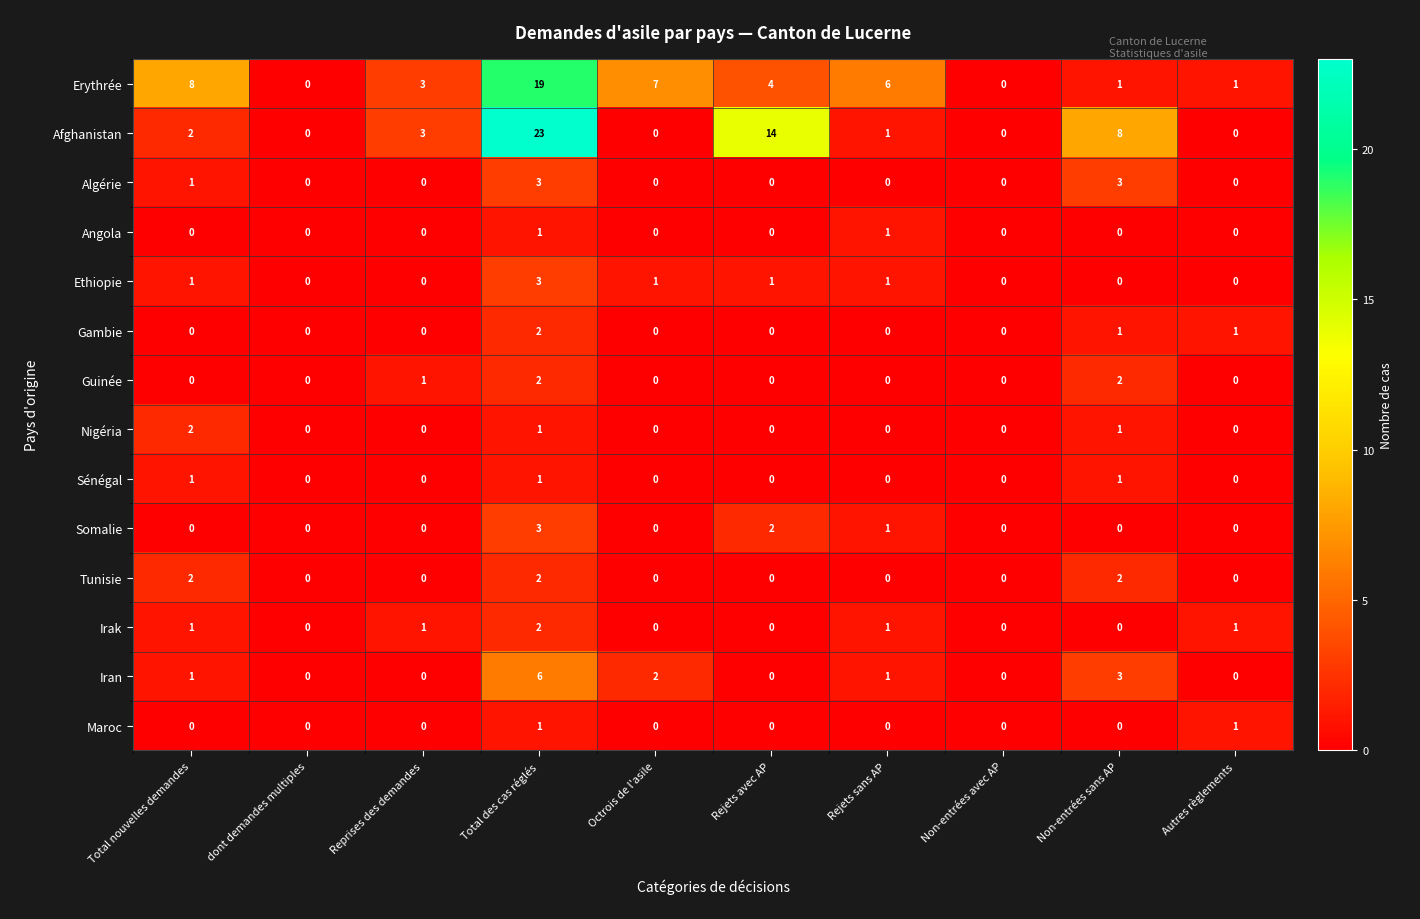

What is the highest value of the Afghanistan series?

23